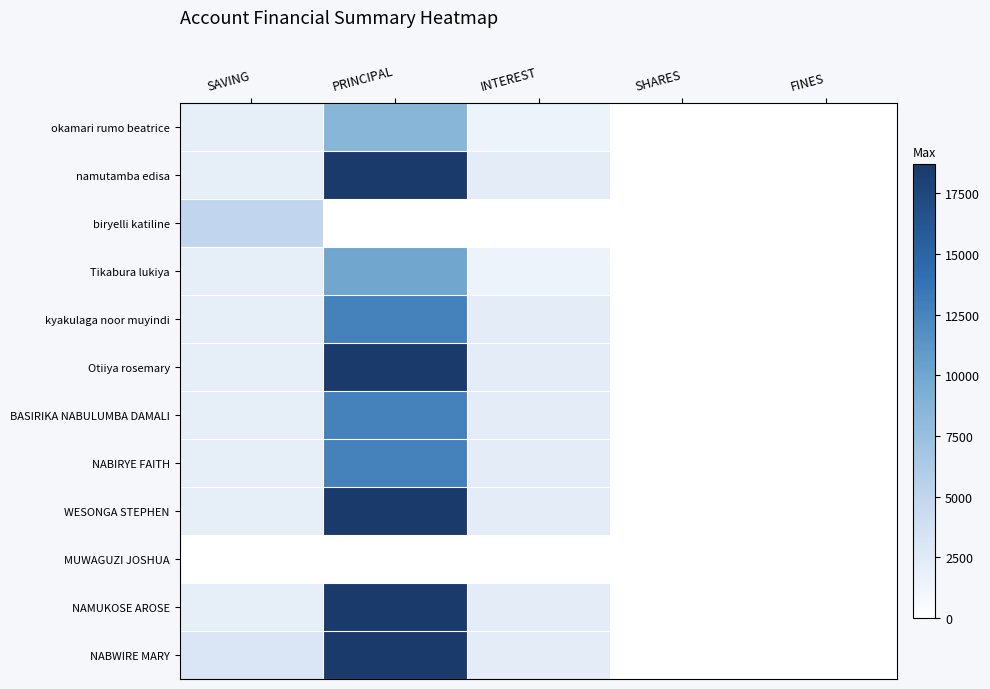

Count the number of categories in the chart.

5